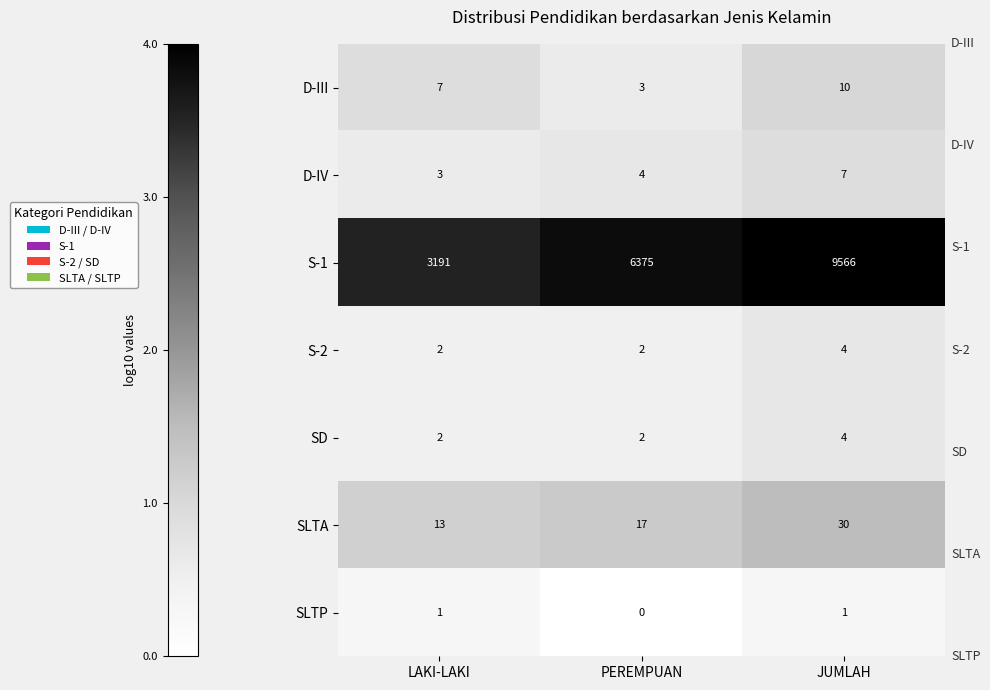

How many S-2 values are between 2 and 4?

3